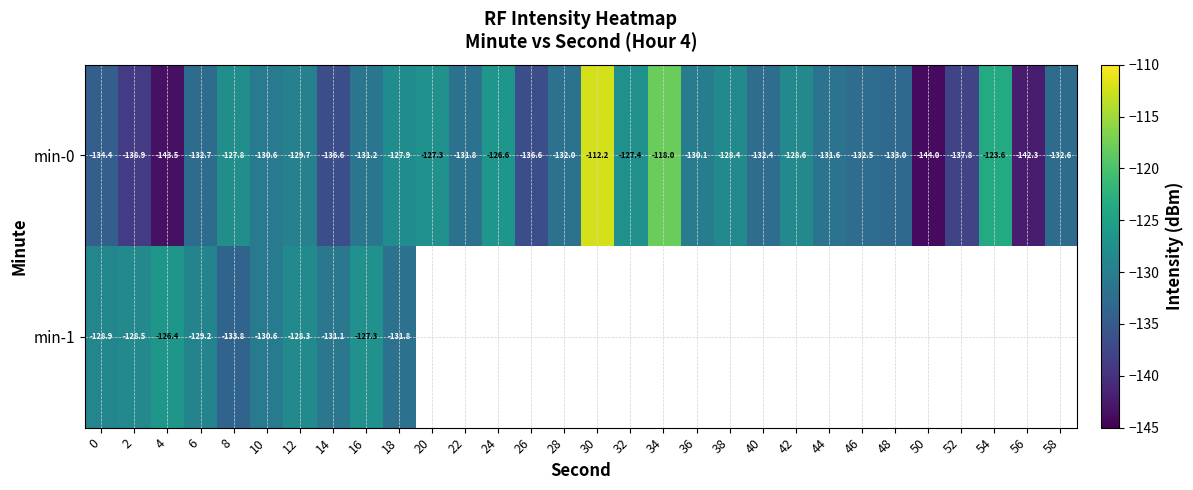

Which series has the largest range (max minus min)?

min-0